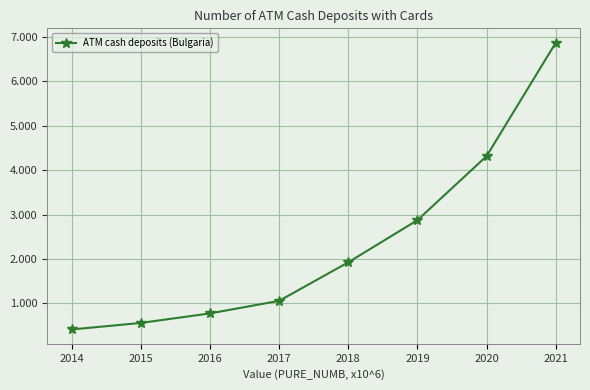

At which label is the value closest to 3?

2019